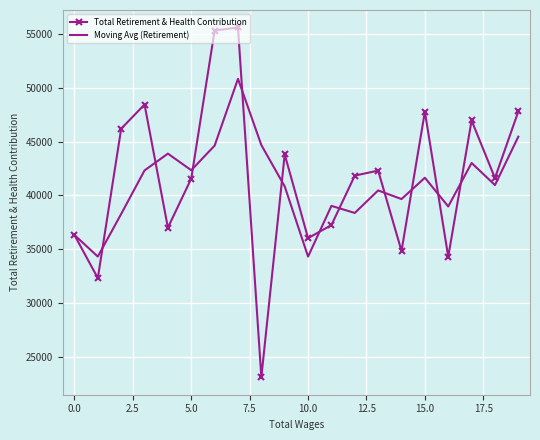

Rank the series by their maximum value, from lowest to highest.

Moving Avg (Retirement), Total Retirement & Health Contribution